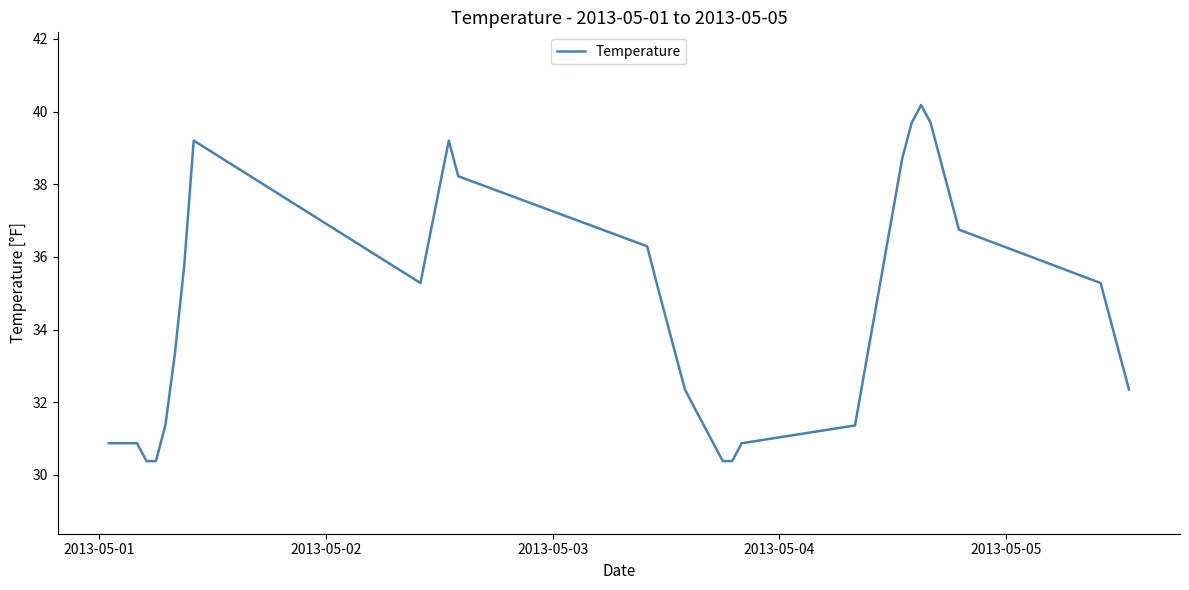

What is the difference between the maximum and second lowest values?

9.8